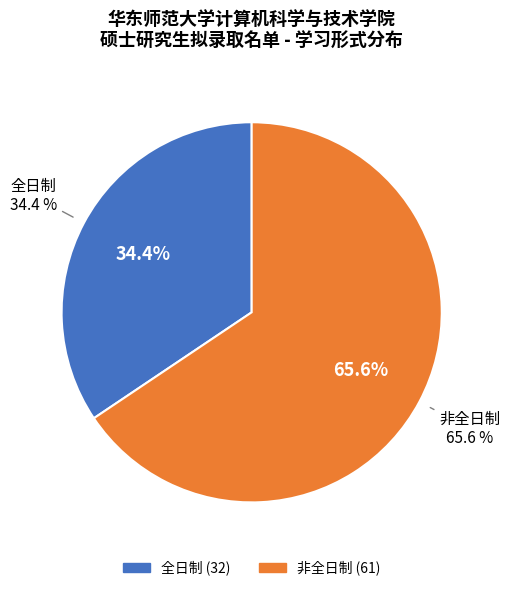

What is the smallest slice in the pie chart?

全日制